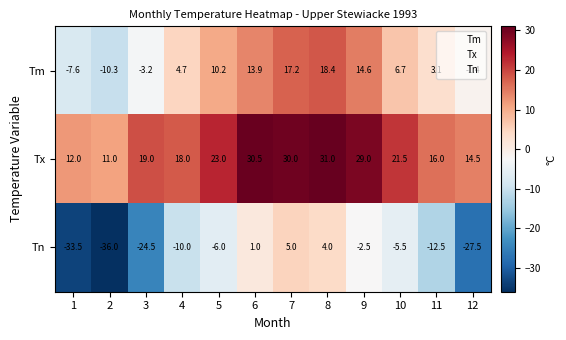

Which series has the largest range (max minus min)?

Tn